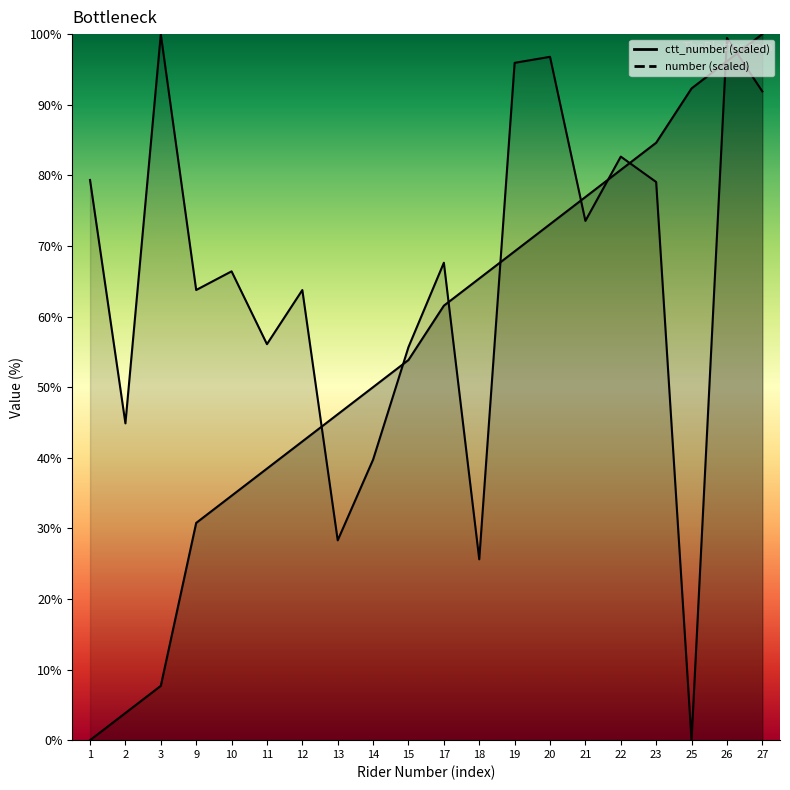

How many lines are shown in the chart?

2